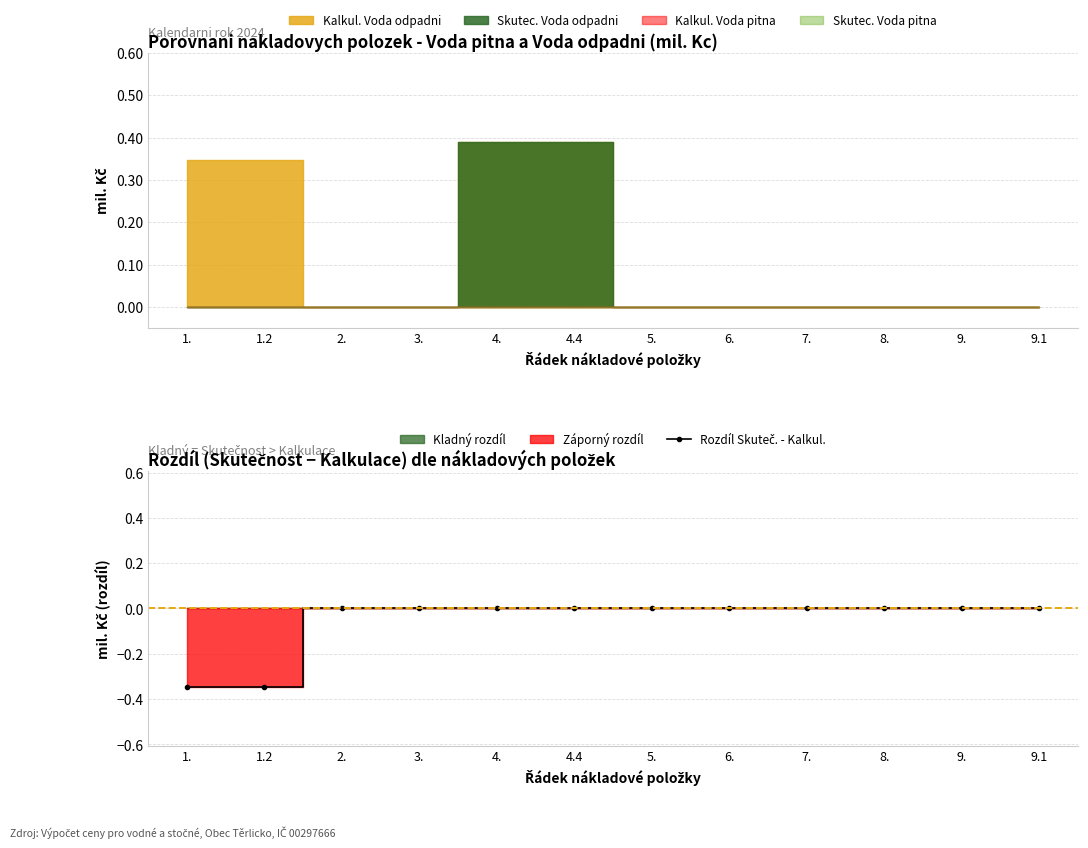

What position from the left is 4.4?

6